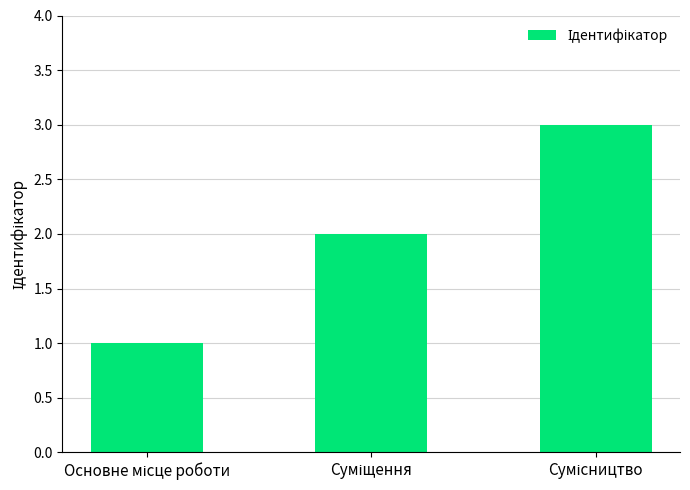

What is the maximum value shown in the chart?

3